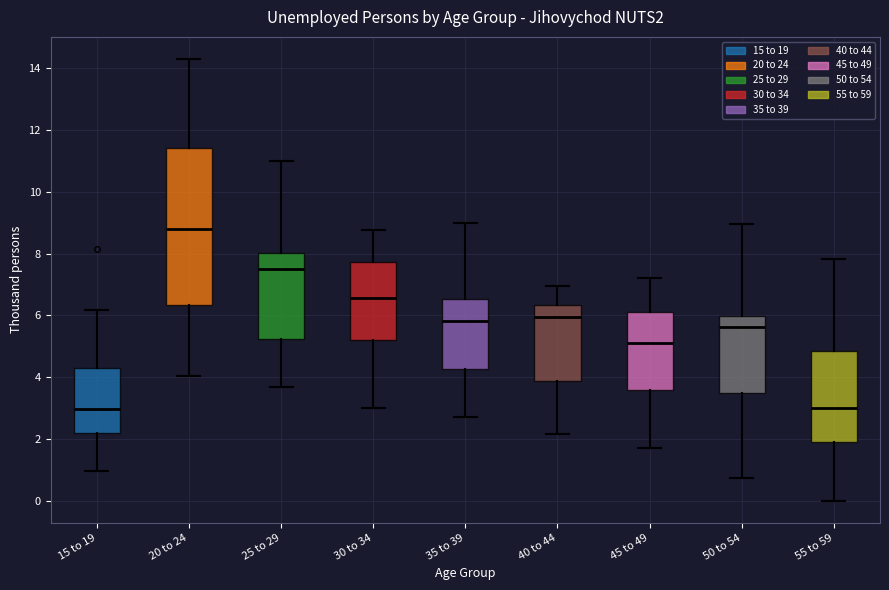

Comparing the boxes themselves (not the whiskers), which one is the tallest?

20 to 24